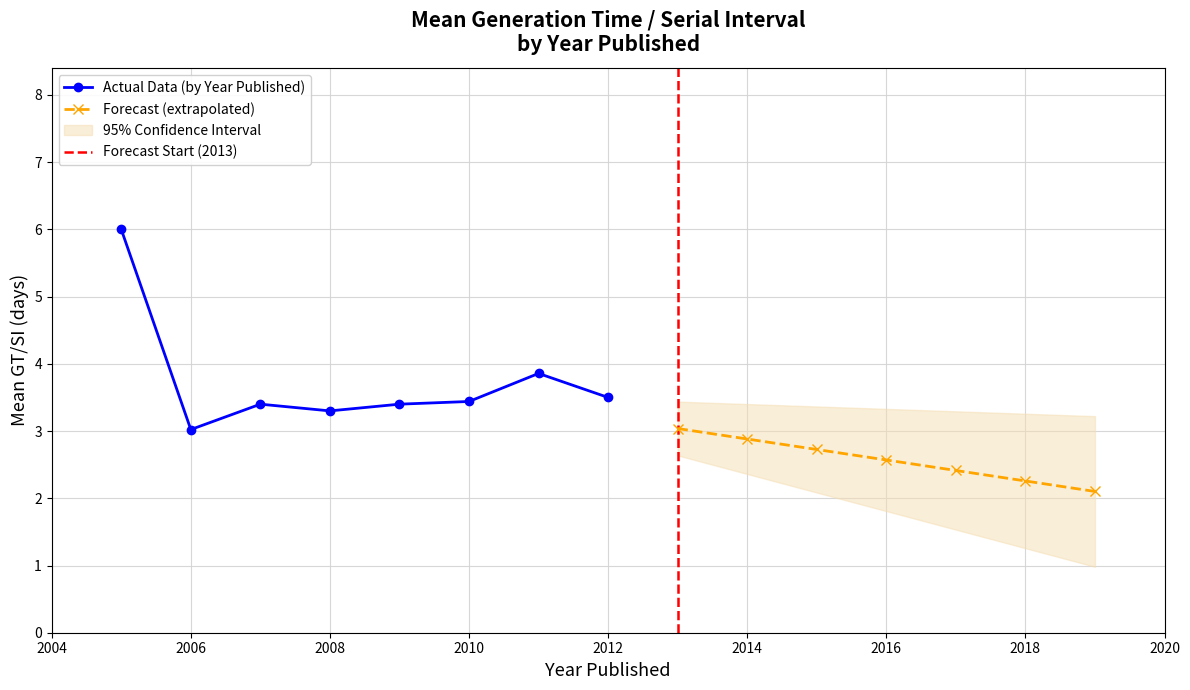

True or false: Actual Data (by Year Published) has a value of 3.3 at 2008.

True